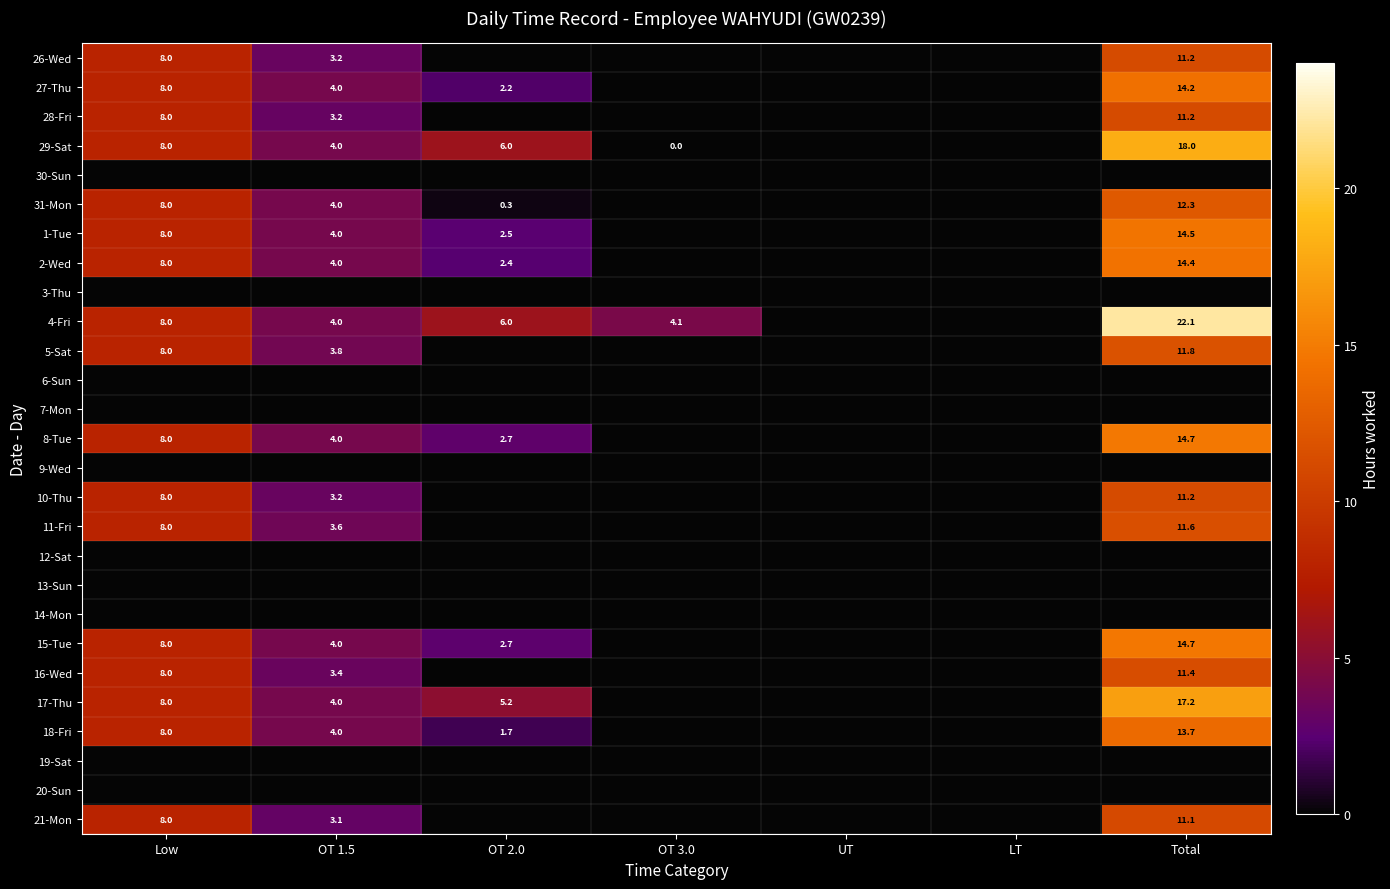

The value of 2-Wed at Total is 14.4. True or false?

True